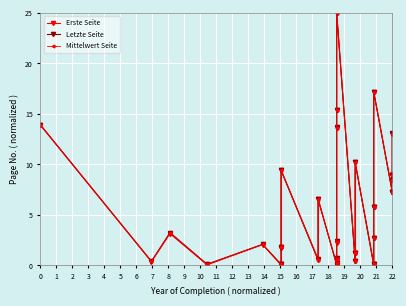

Rank the series at 1 from lowest to highest value.

Erste Seite, Mittelwert Seite, Letzte Seite